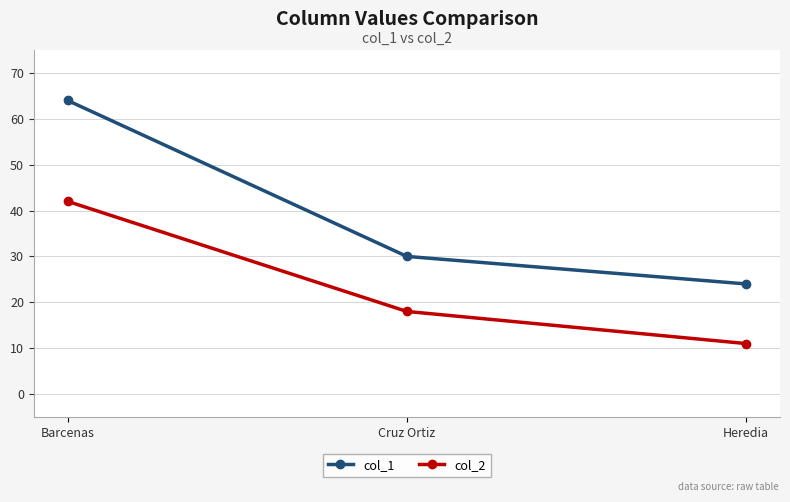

At which category is the sum across all series the highest?

Barcenas